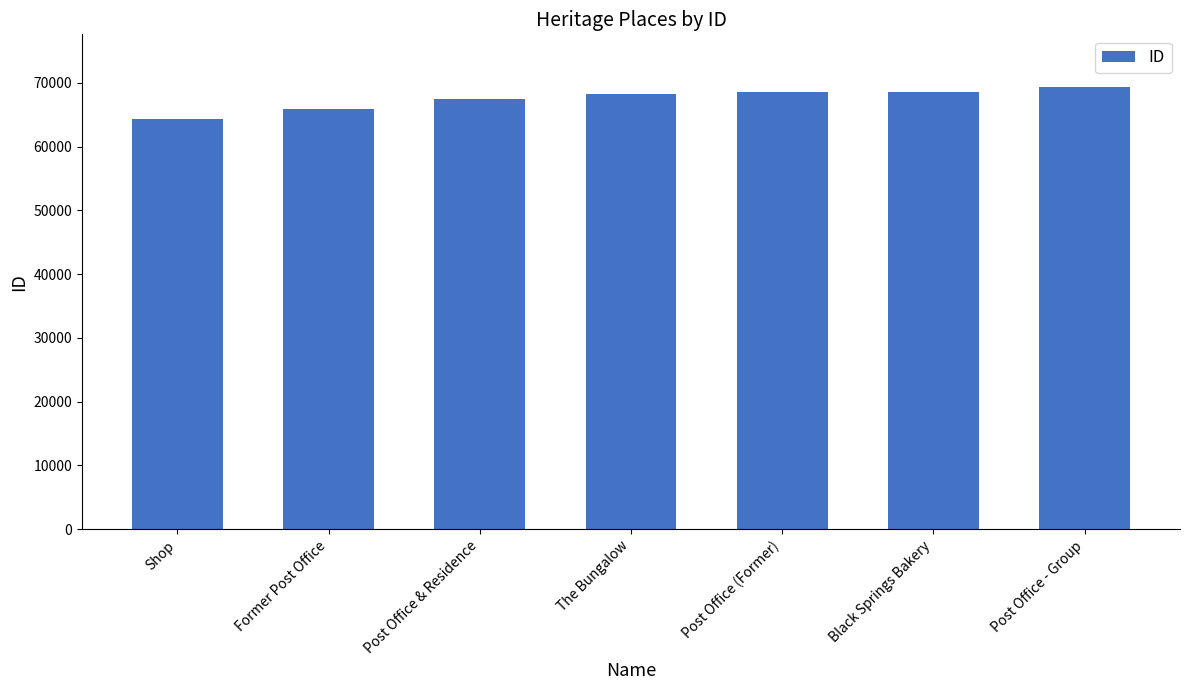

Which category has the lowest value across all series?

Shop